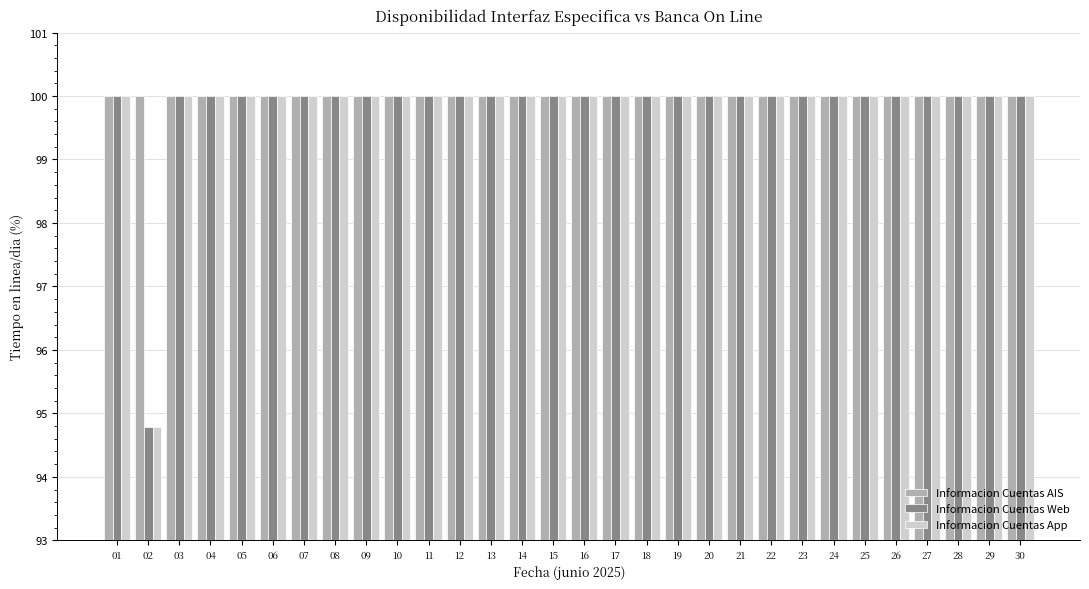

What is the value of the Informacion Cuentas App bar at the 25th from the left?

100.0